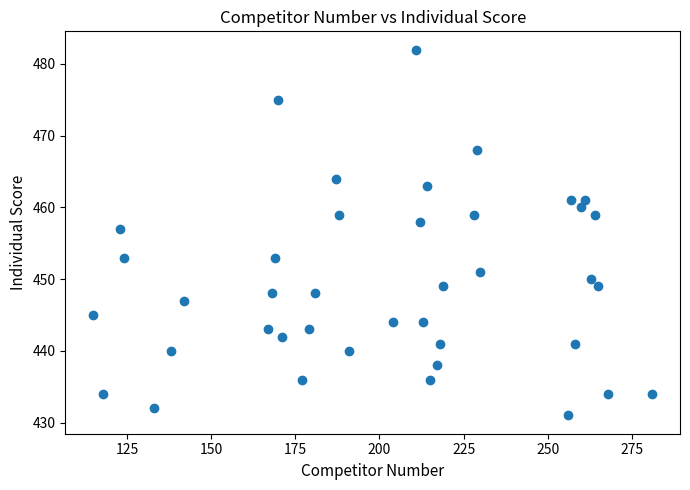

What Y value in the scatter plot is closest to 456?

457